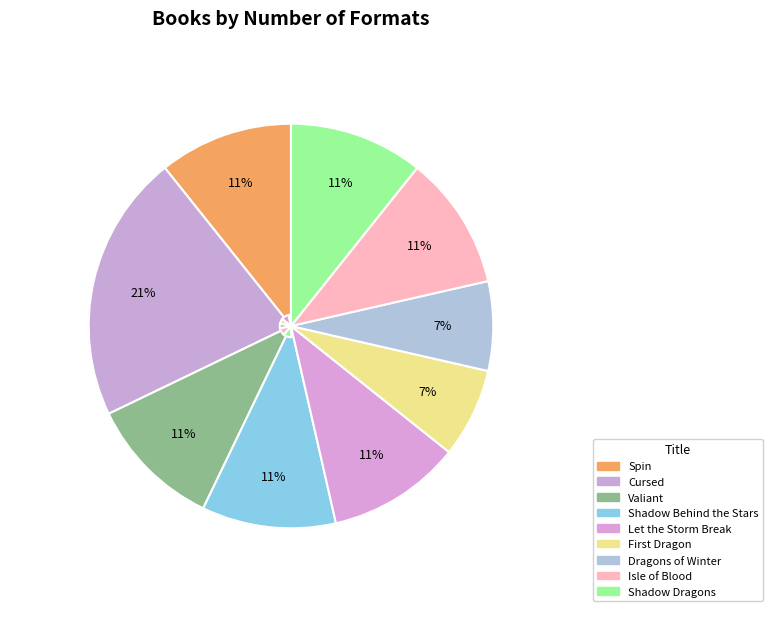

How many slices are in this pie chart?

9